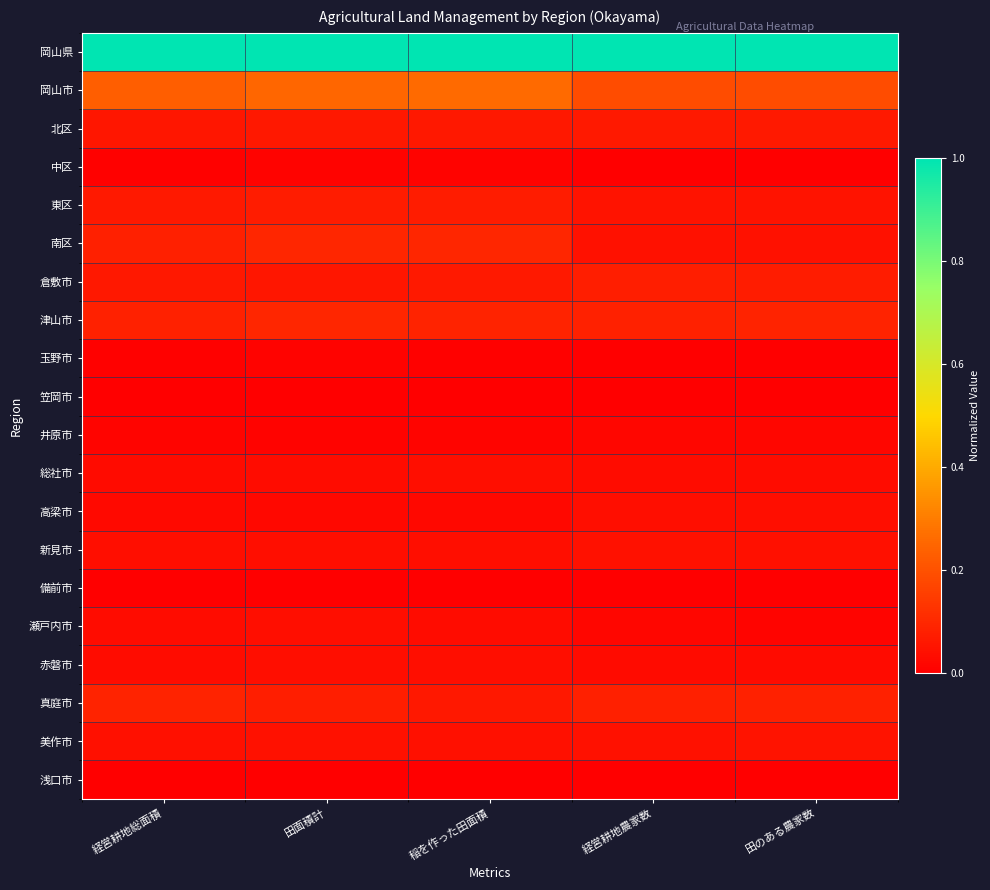

How many distinct data groups are displayed?

20